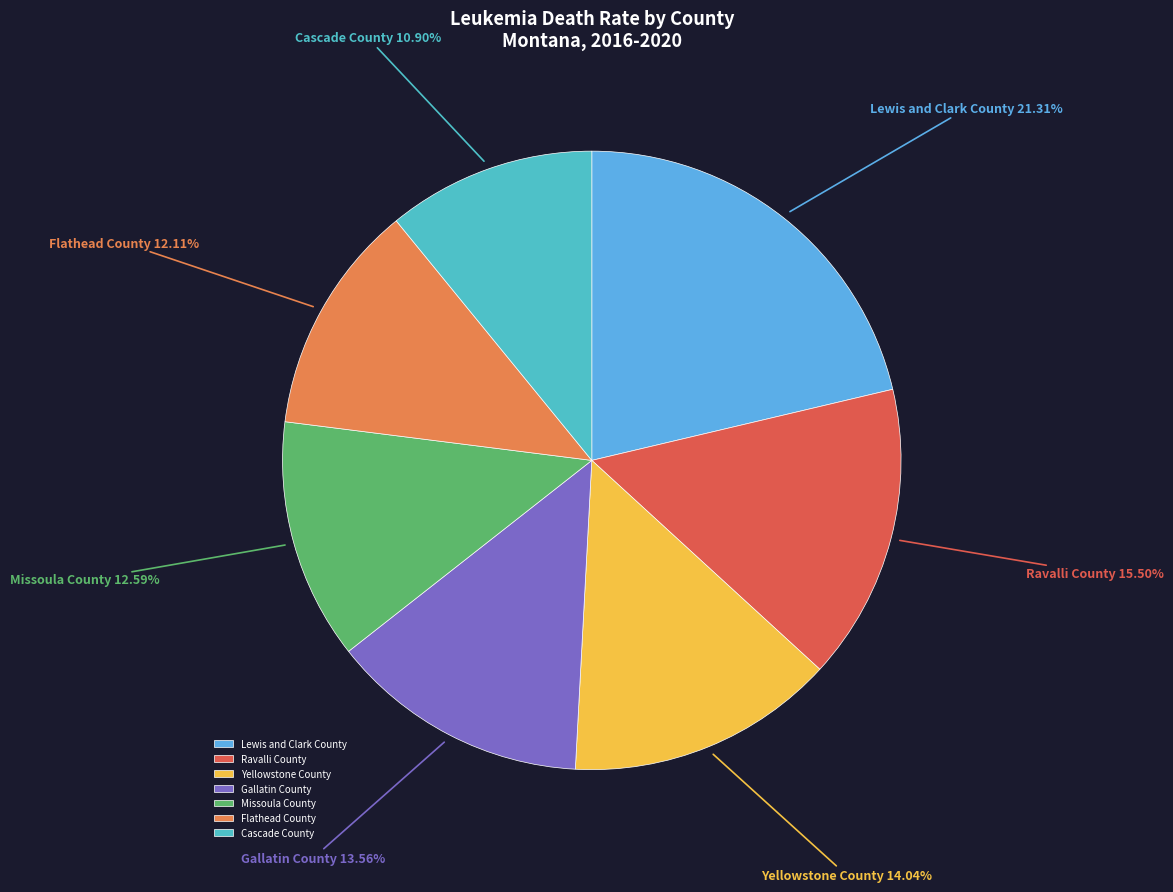

To the nearest percent, what is the combined percentage of Gallatin County and Ravalli County?

29%